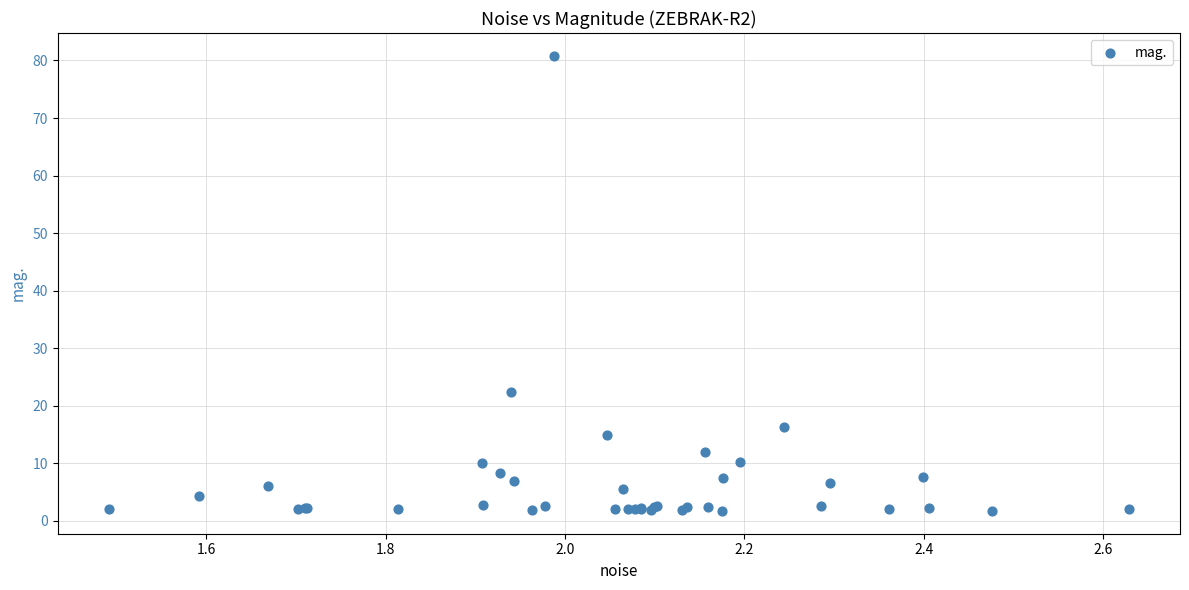

What Y value in the scatter plot is closest to 41?

22.4